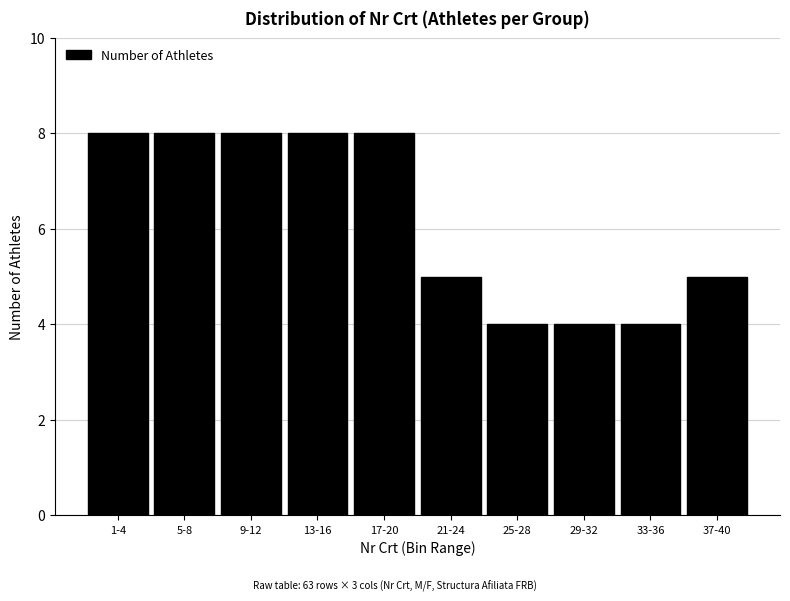

Reading right to left, transcribe all the data shown in this chart.

5	4	4	4	5	8	8	8	8	8